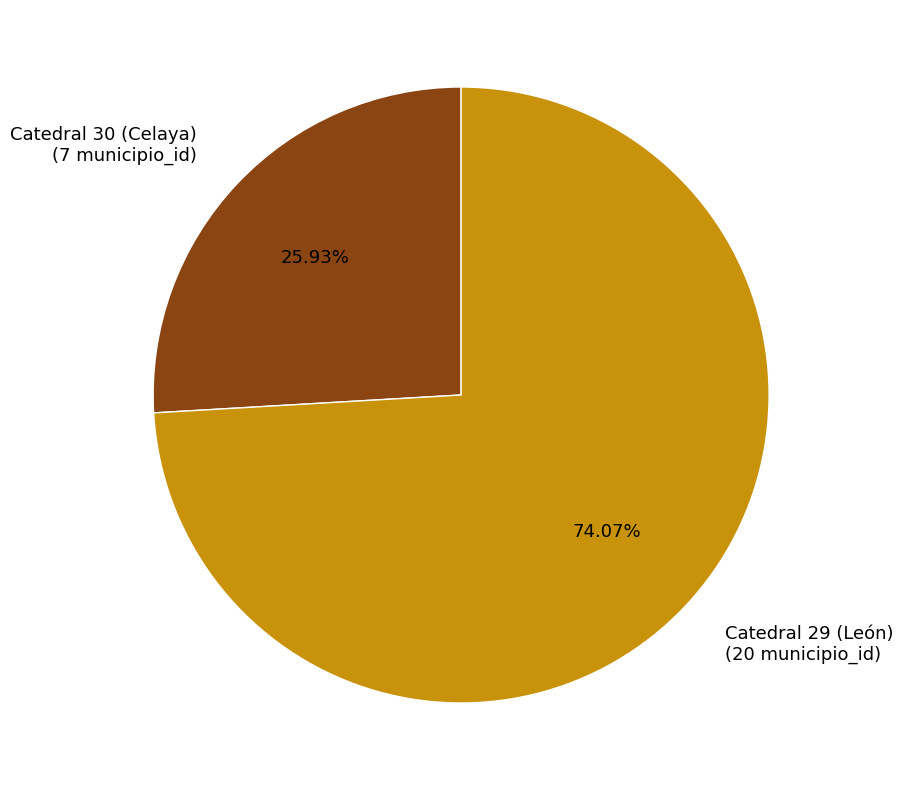

Does Catedral 30 (Celaya) represent more than half of the total?

No